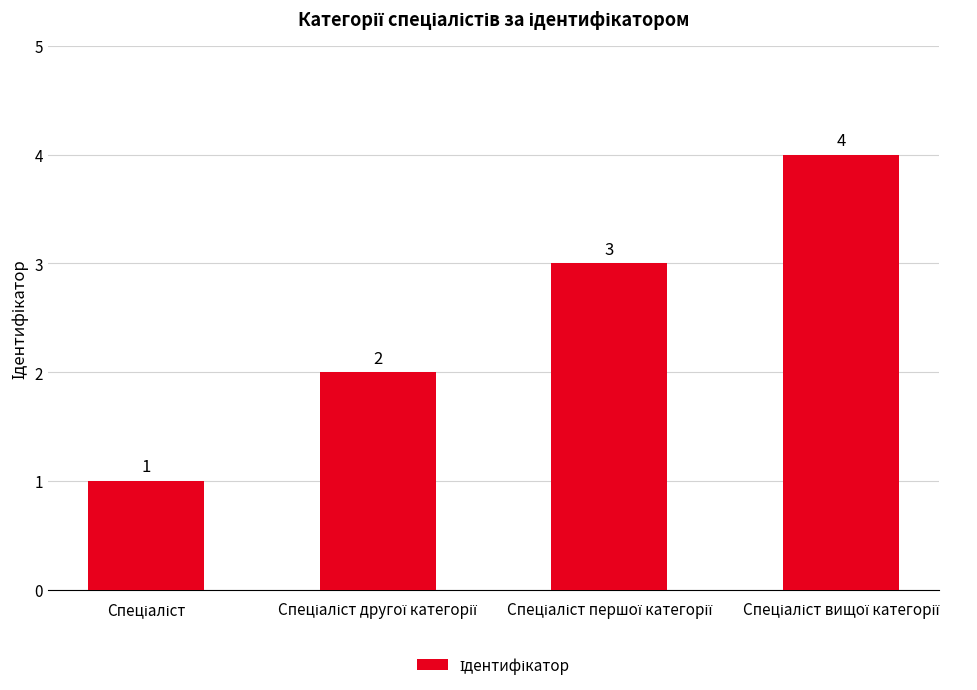

What is the greatest value displayed?

4